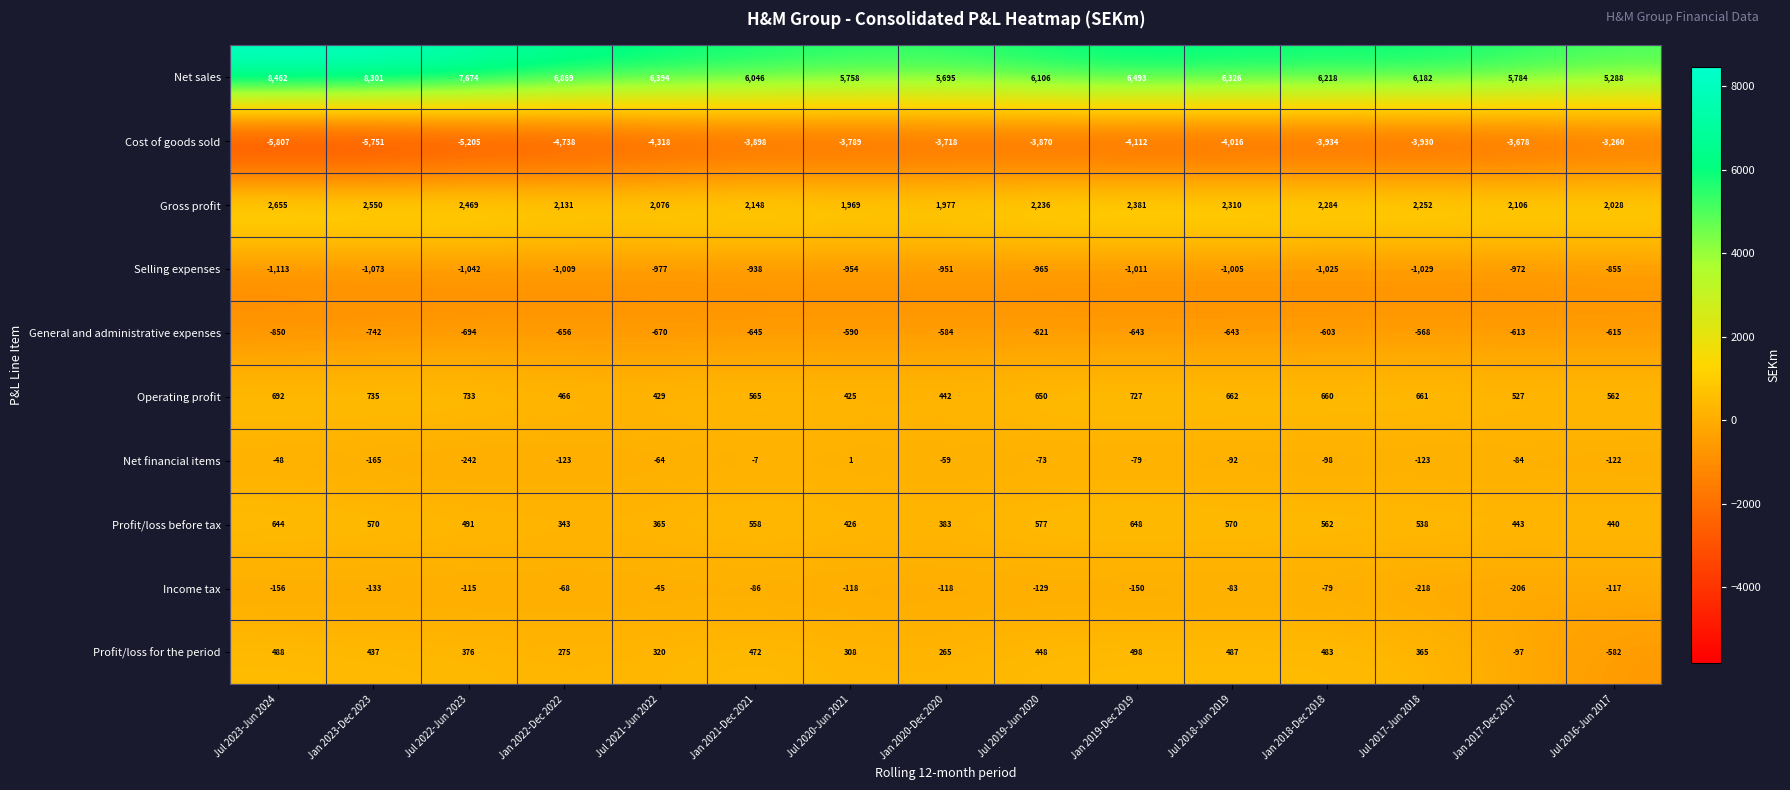

Between Jul 2020-Jun 2021 and Jul 2016-Jun 2017, which series saw the biggest shift?

Profit/loss for the period